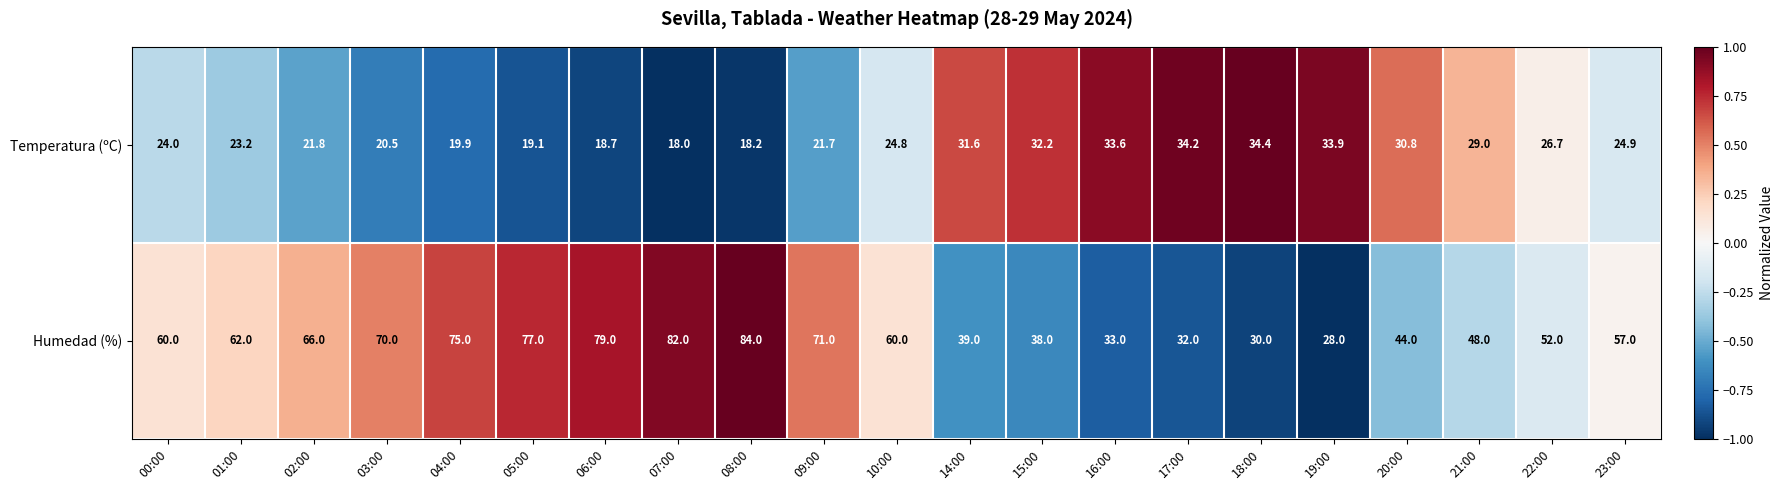

What is the greatest value displayed?

84.0